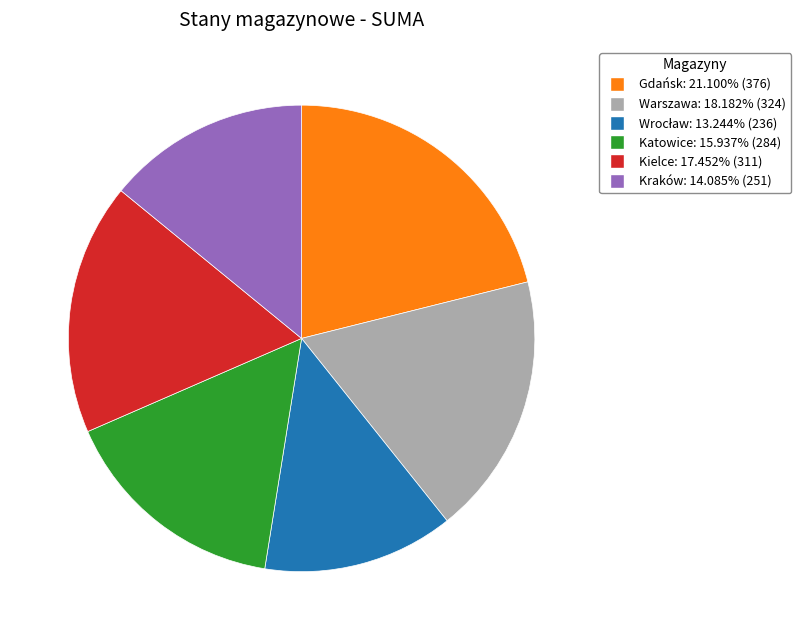

Which category has the biggest portion of the pie?

Gdańsk